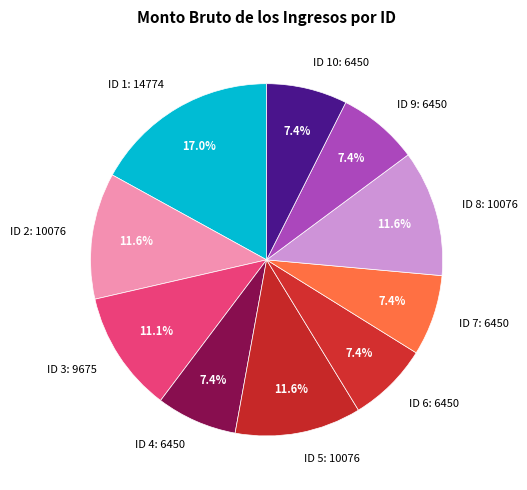

Approximately how many times larger is the value at ID 4: 6450 compared to ID 6: 6450?

1.0